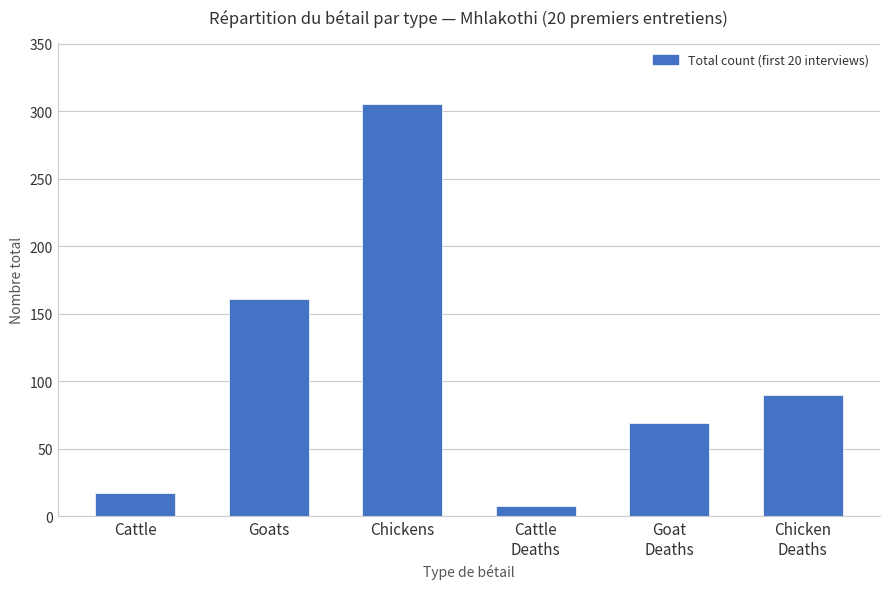

Reading left to right, what are all the values shown in this chart?

Cattle=17	Goats=161	Chickens=305	Cattle
Deaths=8	Goat
Deaths=69	Chicken
Deaths=90